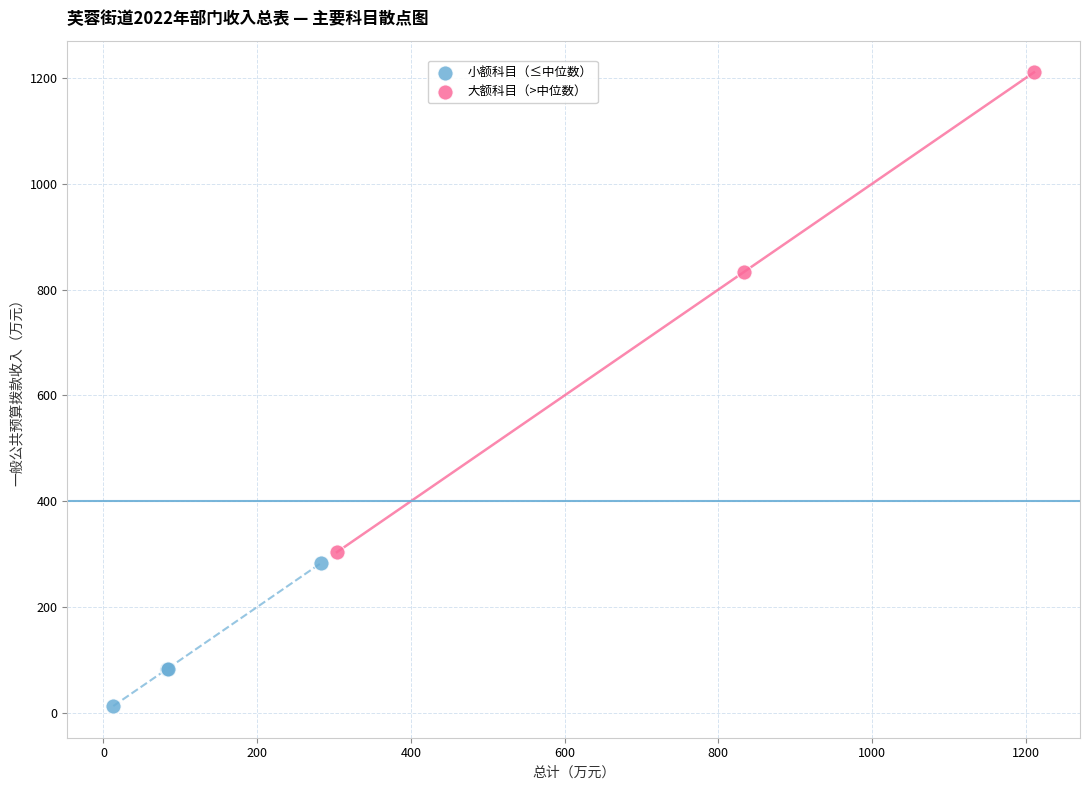

Which series has the widest spread of Y values?

大额科目（>中位数）